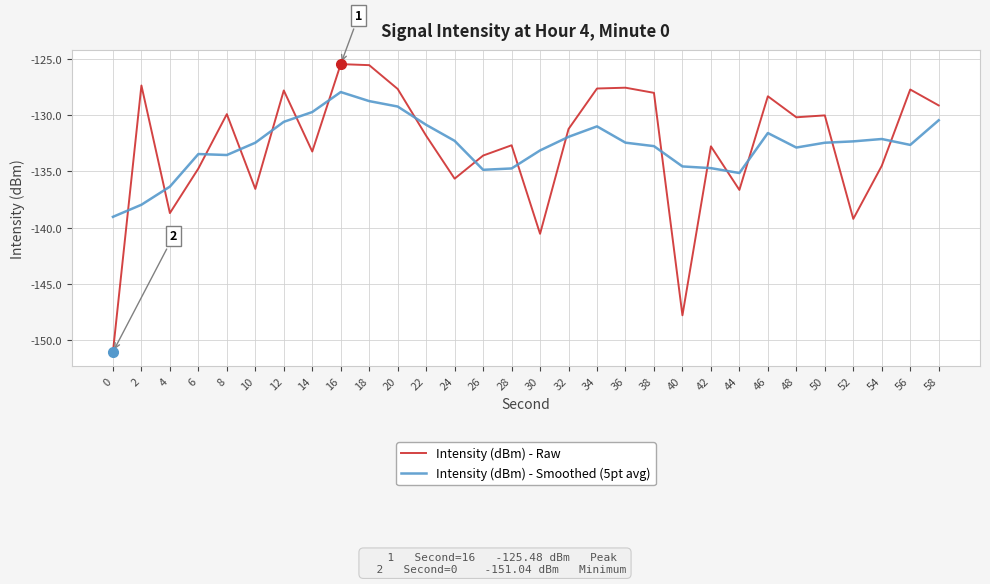

How many lines are shown in the chart?

2